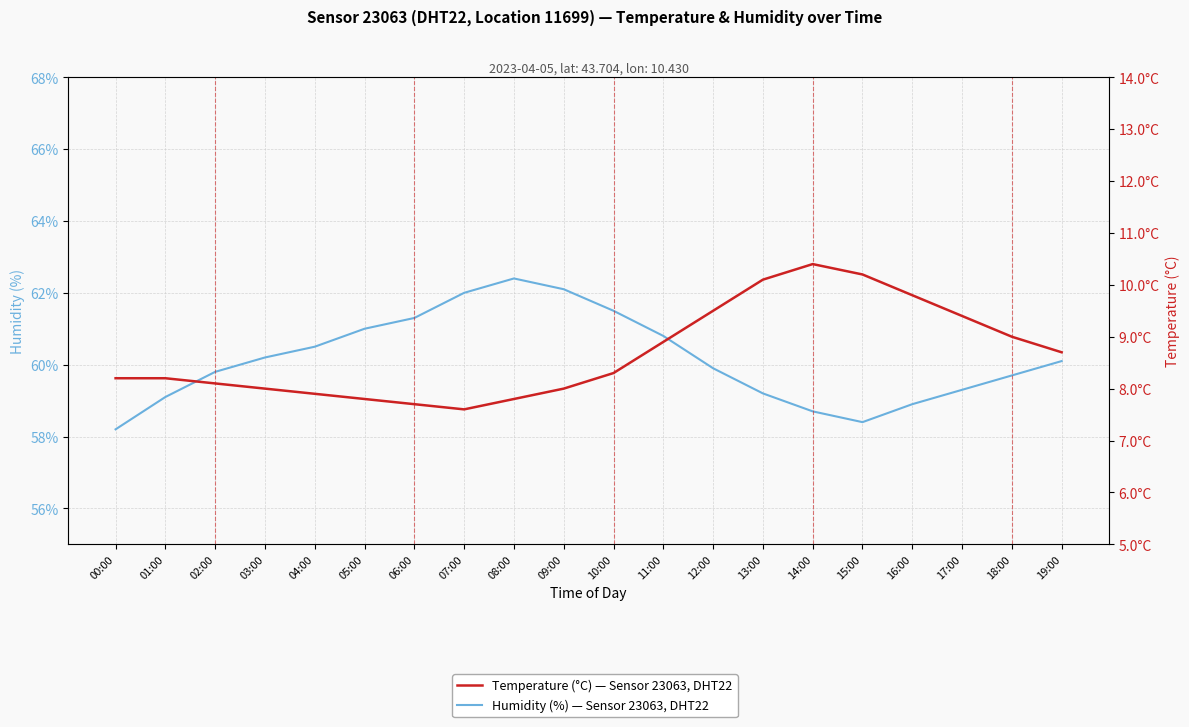

Between 05:00 and 07:00, which is larger?

07:00